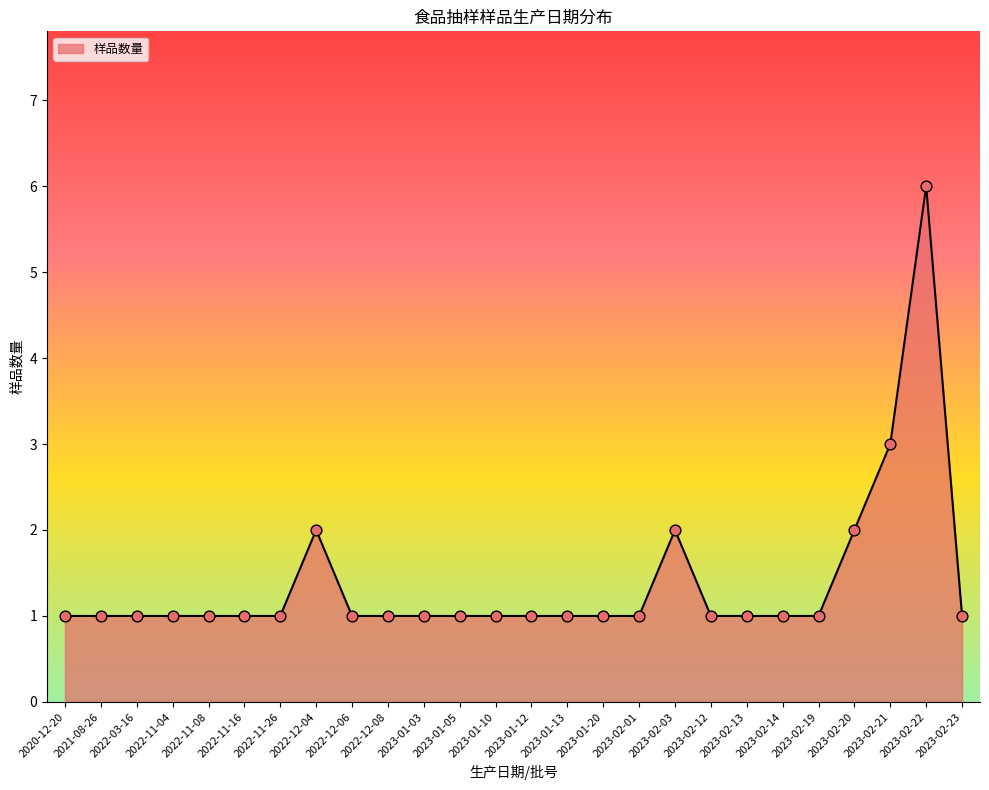

Approximately how many times larger is the value at 2022-11-16 compared to 2023-01-03?

1.0